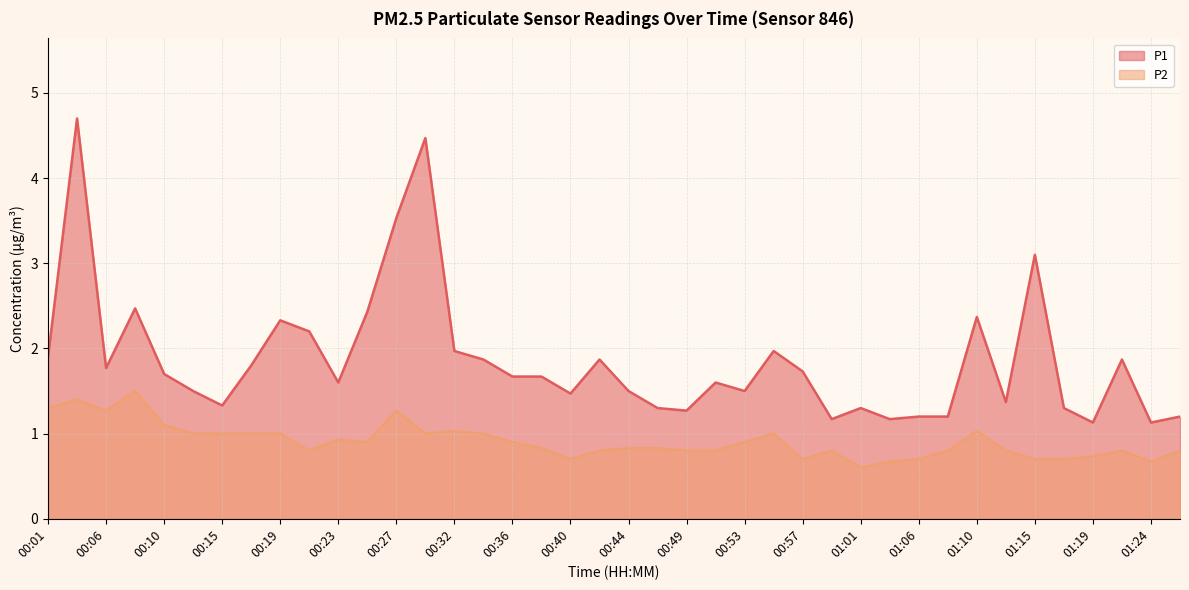

List the labels in order of P2 value, largest first.

00:08, 00:03, 00:01, 00:06, 00:27, 00:10, 00:32, 01:10, 00:13, 00:15, 00:17, 00:19, 00:29, 00:34, 00:55, 00:23, 00:25, 00:36, 00:53, 00:38, 00:44, 00:46, 00:21, 00:42, 00:49, 00:51, 00:59, 01:08, 01:12, 01:22, 01:26, 01:19, 00:40, 00:57, 01:06, 01:15, 01:17, 01:04, 01:24, 01:01